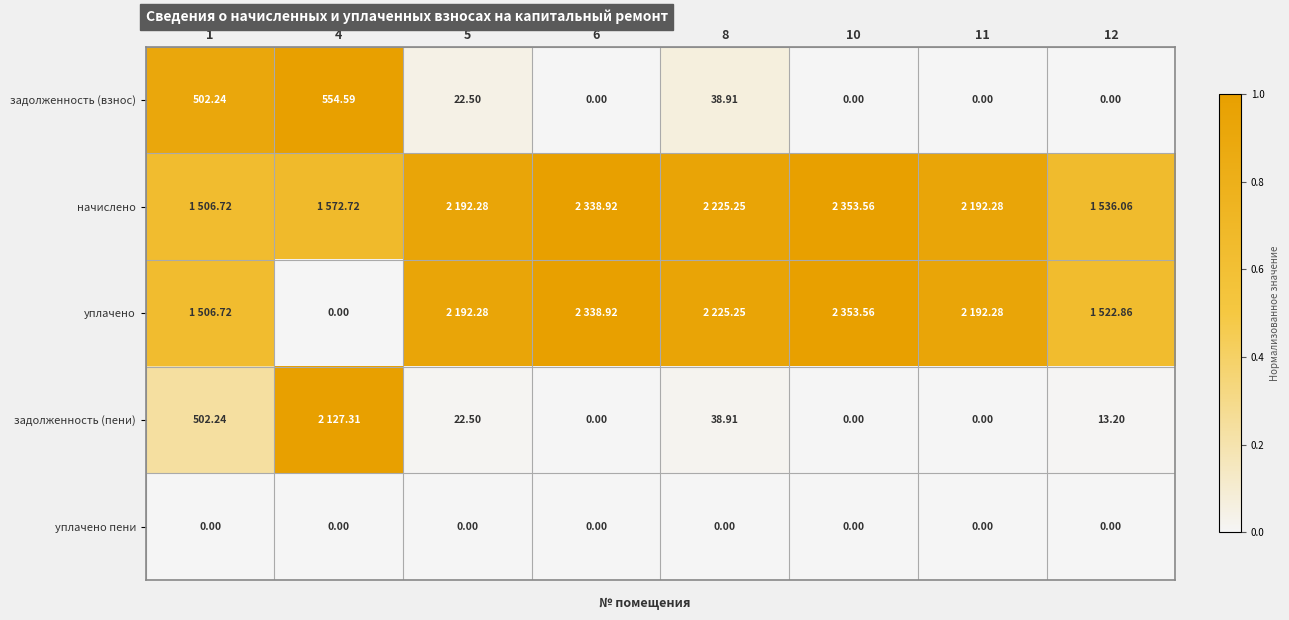

How many positive values does the задолженность (взнос) series have?

4